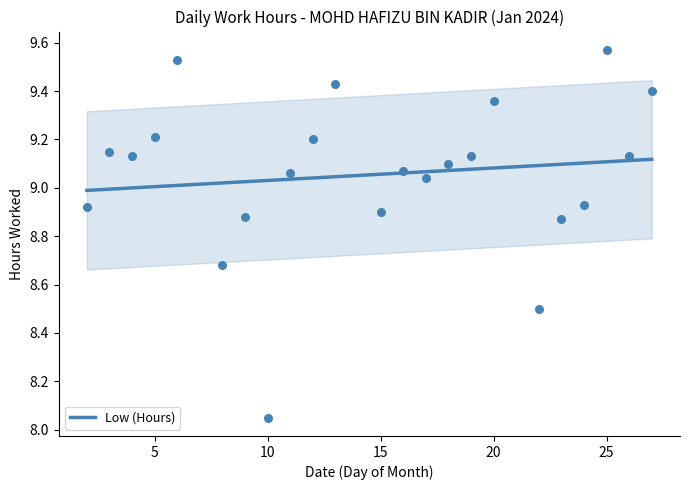

True or false: Low (Hours) has a value of 9.0 at 5.

True